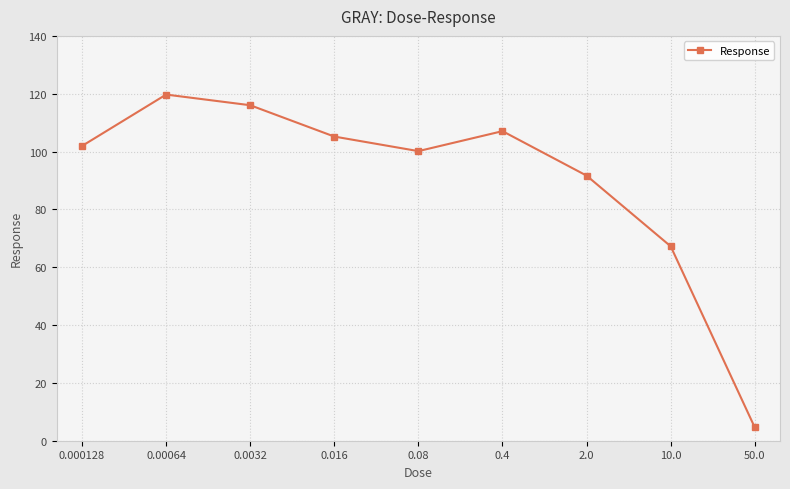

Which category has the highest value across all series?

0.00064